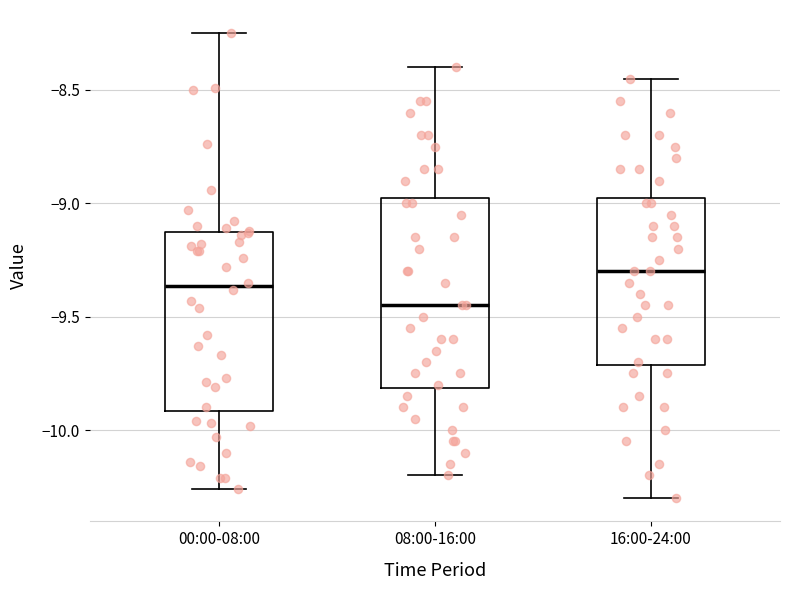

Which box is the tallest, from its lower edge to its upper edge?

08:00-16:00